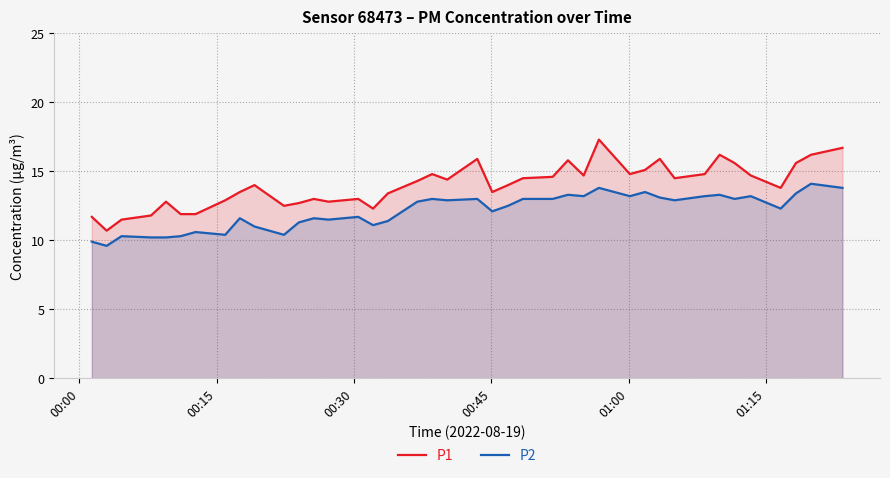

What is the smallest value displayed?

9.6